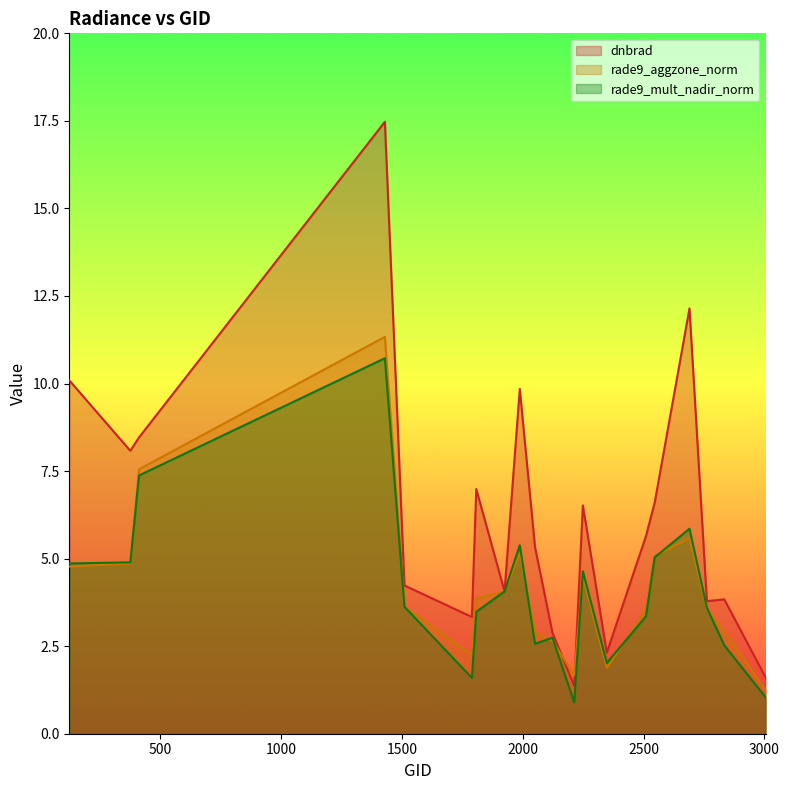

Does the chart display data point markers on the line(s)?

No